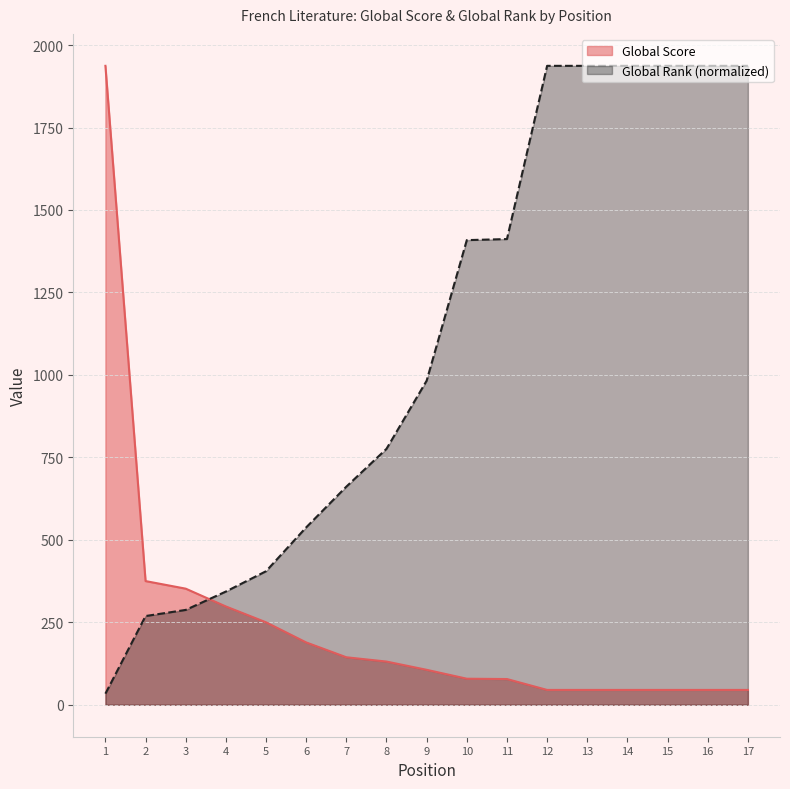

What value does the Global Rank series have at 11?

1411.9